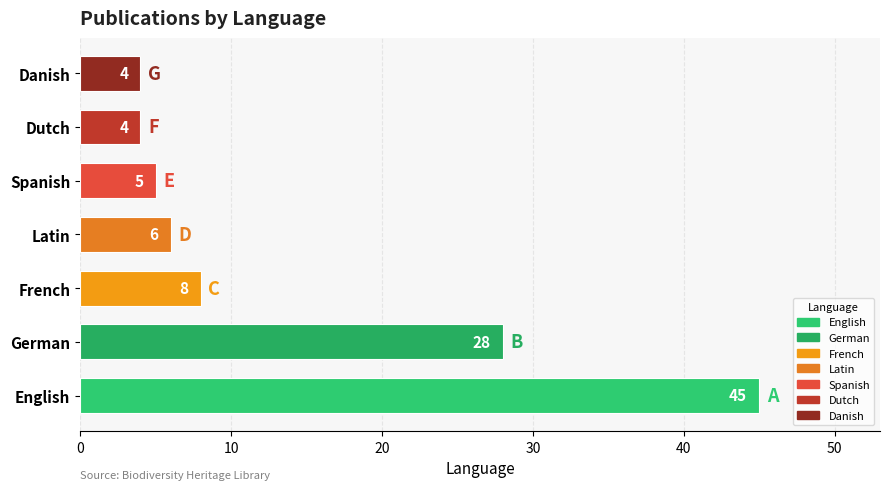

What is the change in value from English to Latin?

-39